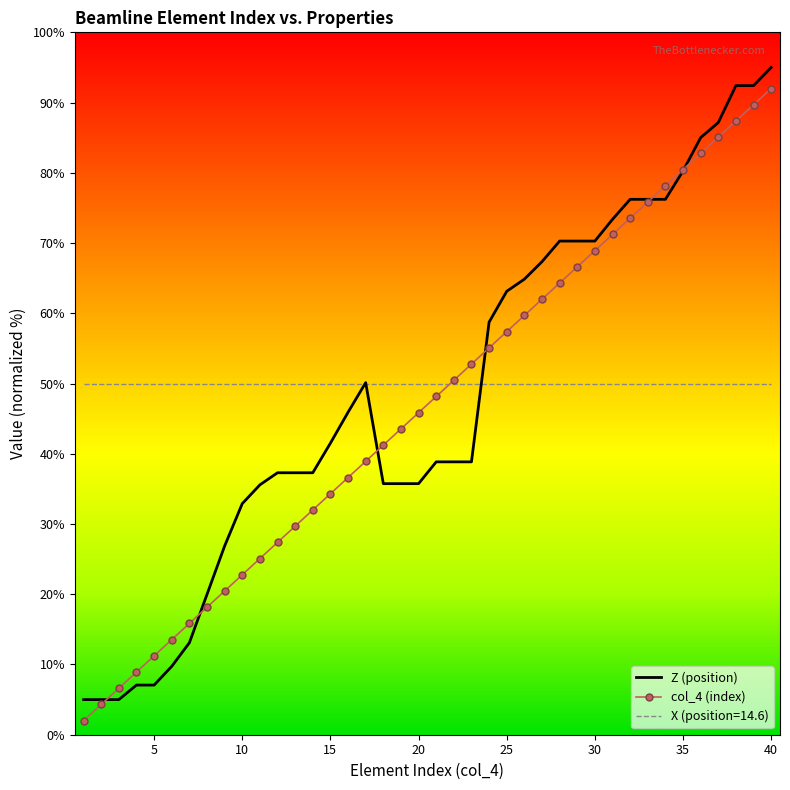

What is the minimum value shown in the chart?

2.0